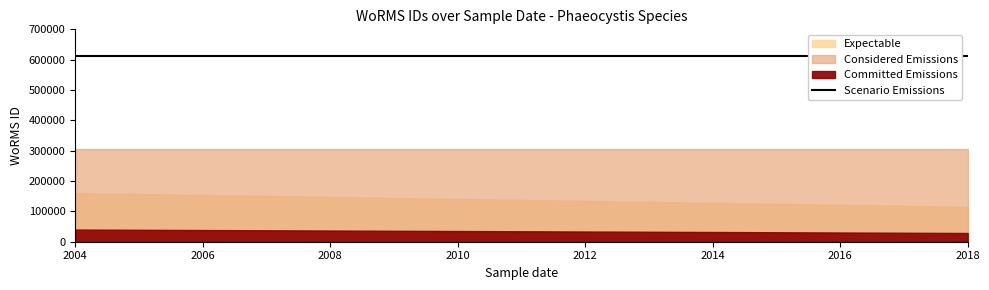

At which label does Expectable reach its peak?

2004-12-08